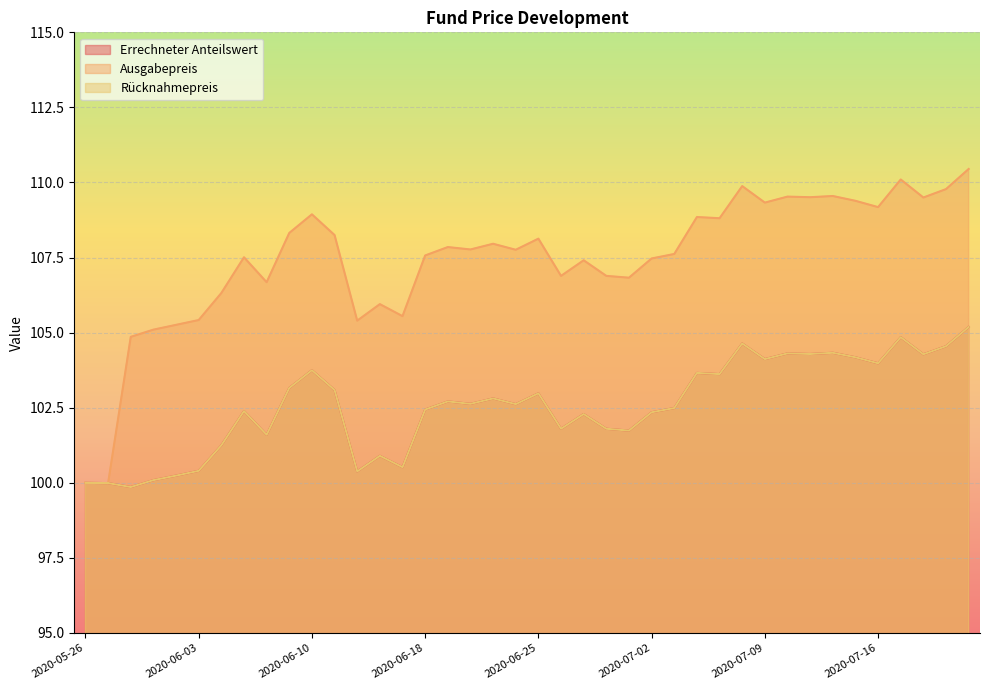

What is the difference between the Rücknahmepreis values at 2020-07-03 and 2020-06-09?

0.7